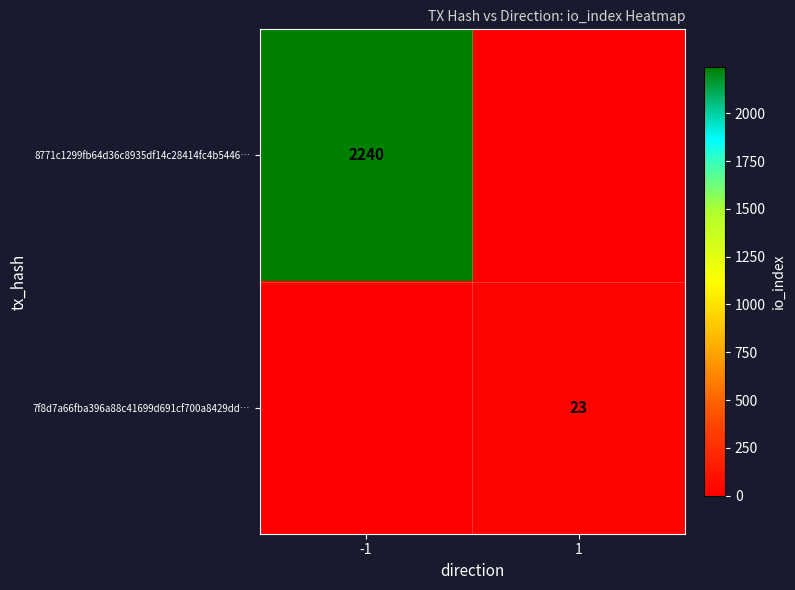

True or false: 7f8d7a66fba396a88c41699d691cf700a8429dd… has a value of 30 at 1.

False